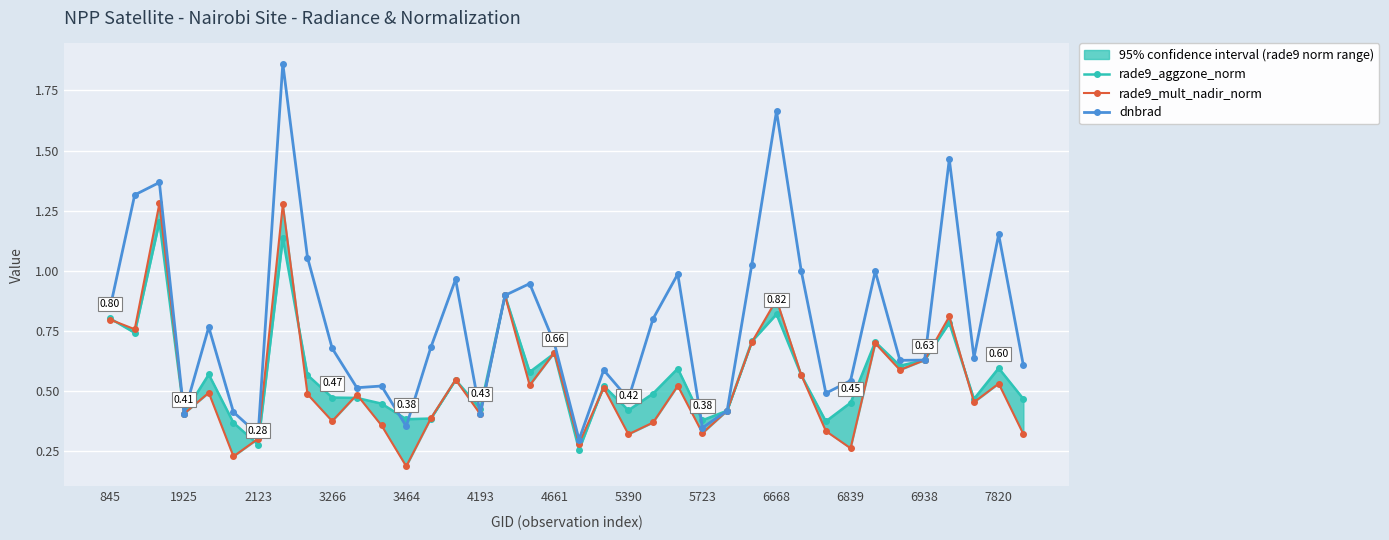

At which category does dnbrad reach its first local valley?

1925